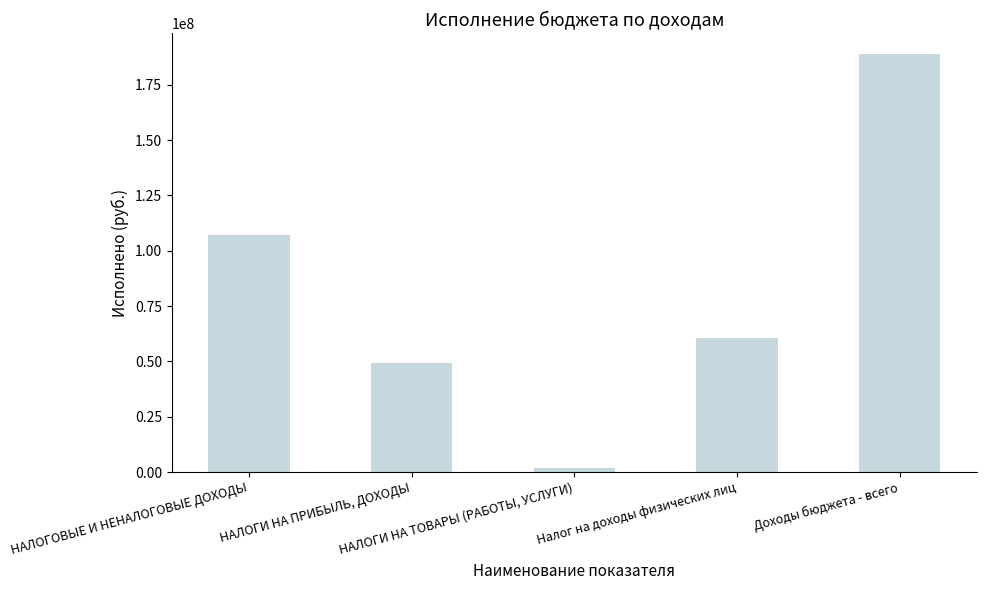

How many distinct data groups are displayed?

1